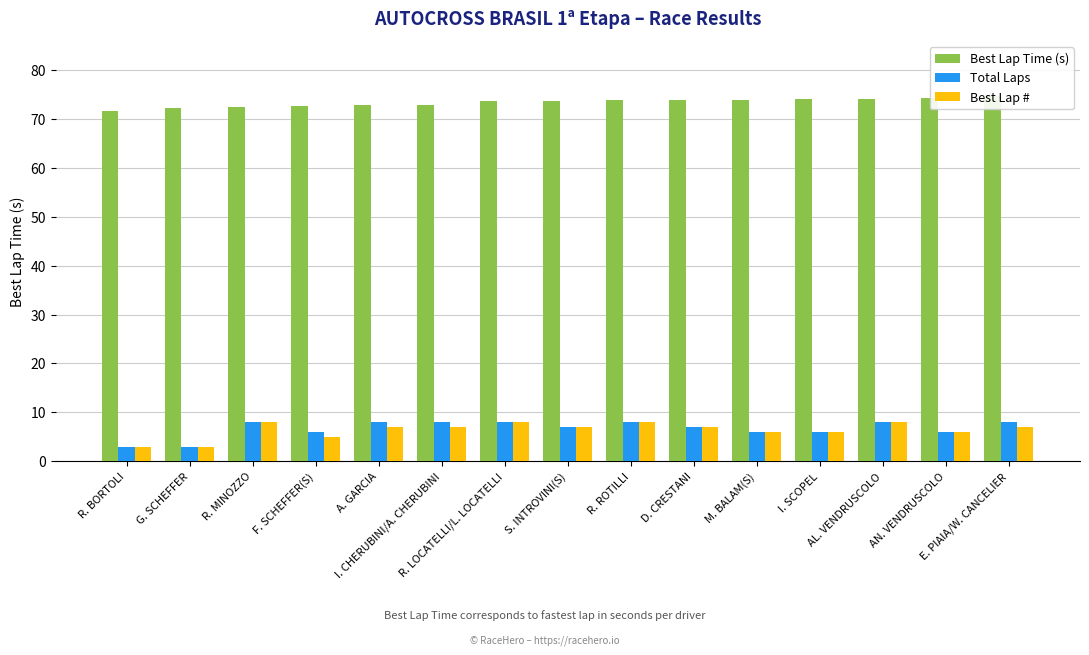

List the labels in order of Best Lap Time (s) value, largest first.

E. PIAIA/W. CANCELIER, AN. VENDRUSCOLO, AL. VENDRUSCOLO, I. SCOPEL, M. BALAM(S), D. CRESTANI, R. ROTILLI, S. INTROVINI(S), R. LOCATELLI/L. LOCATELLI, I. CHERUBINI/A. CHERUBINI, A. GARCIA, F. SCHEFFER(S), R. MINOZZO, G. SCHEFFER, R. BORTOLI